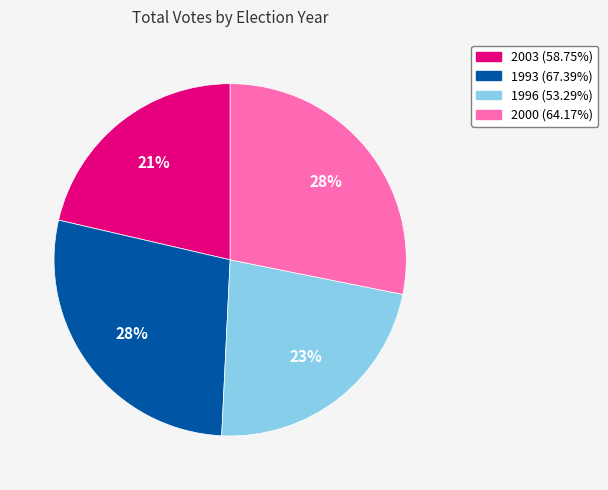

What is the ratio of the value at 2003 (58.75%) to the value at 2000 (64.17%)?

0.8